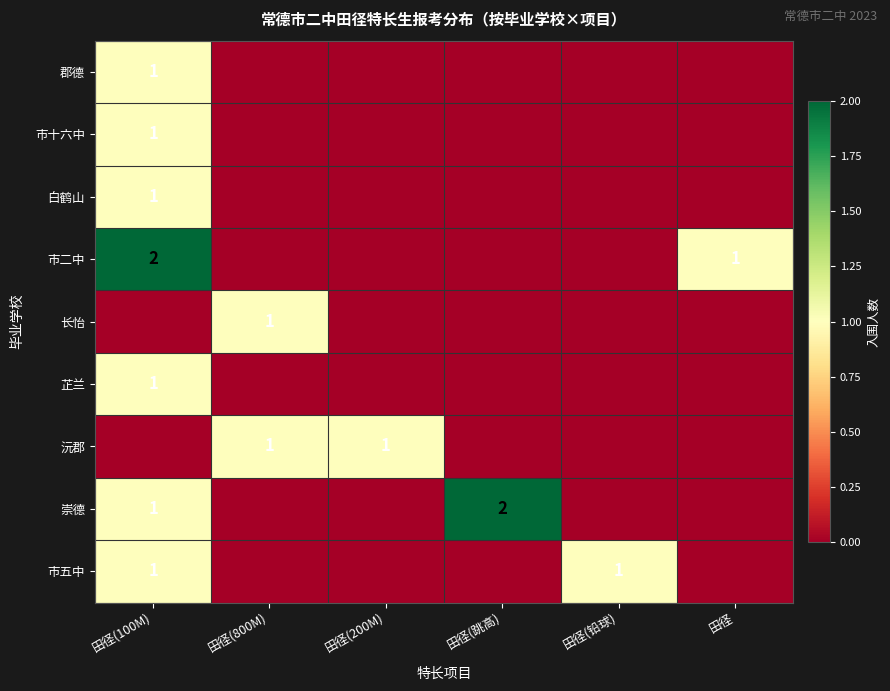

The 郡德 series shows 1 at 田径(100M). True or false?

True